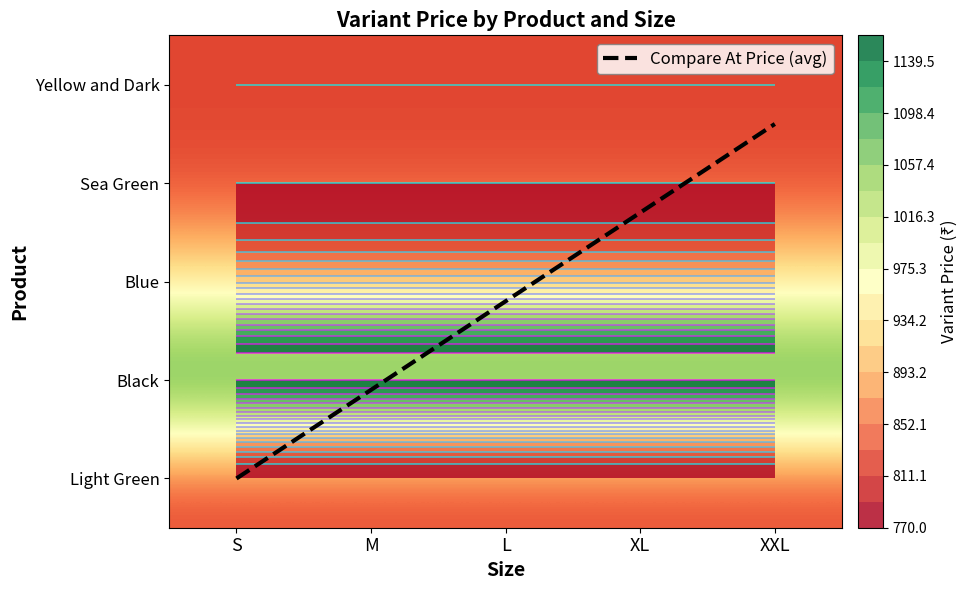

What is the total value across all series at L?

4381.8